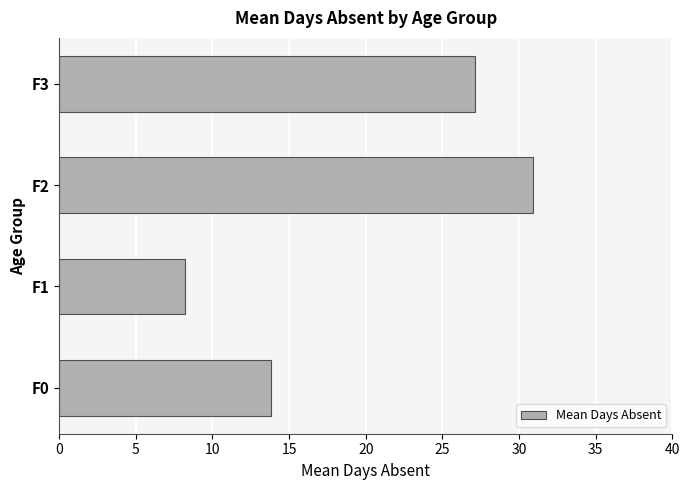

How many categories are shown in the chart?

4